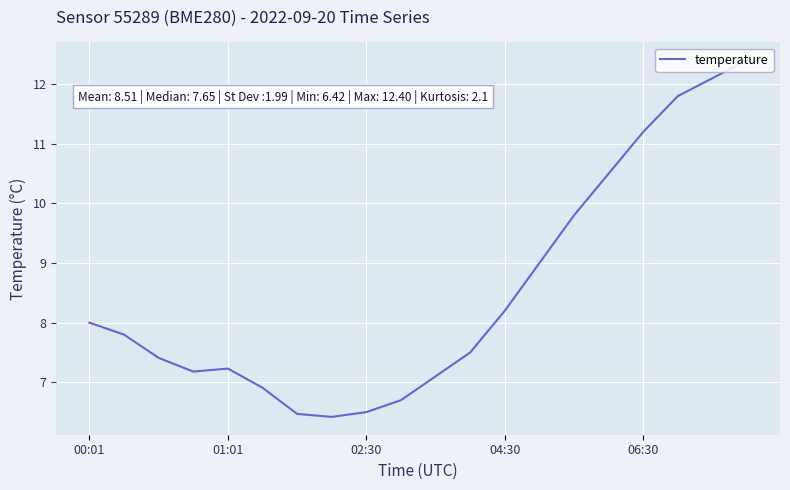

What is the smallest value displayed?

6.4